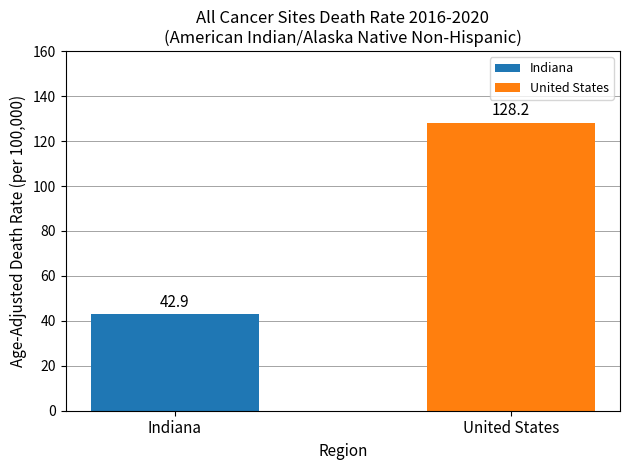

Rank the series by their maximum value, from lowest to highest.

Indiana, United States